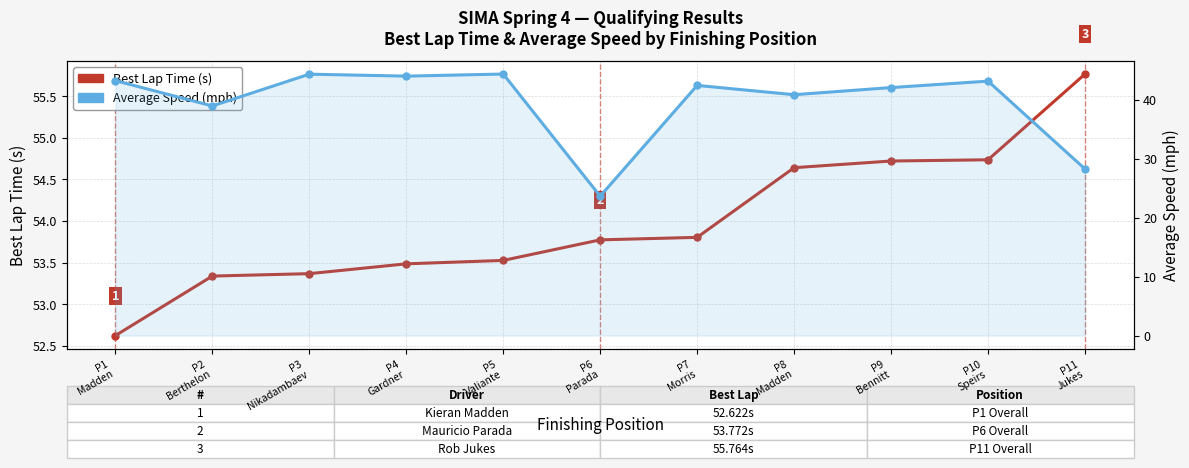

Is this an area chart (filled region under the line)?

No